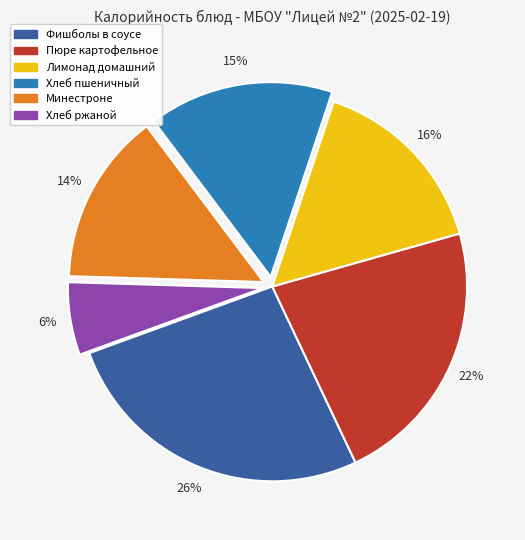

What percentage is the Хлеб пшеничный slice, to the nearest percent?

15%